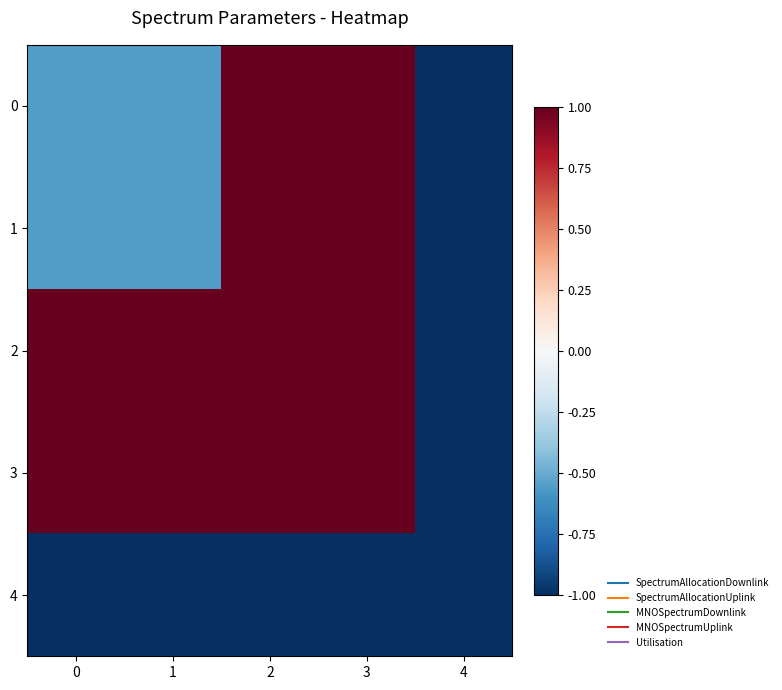

Which category has the highest value across all series?

2